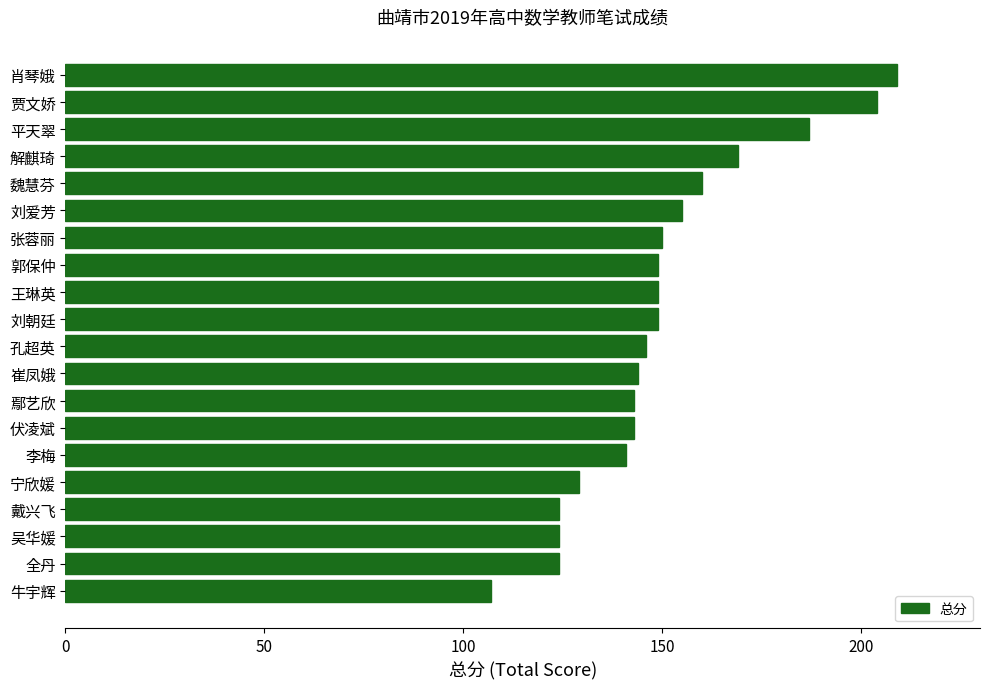

What is the greatest value displayed?

209